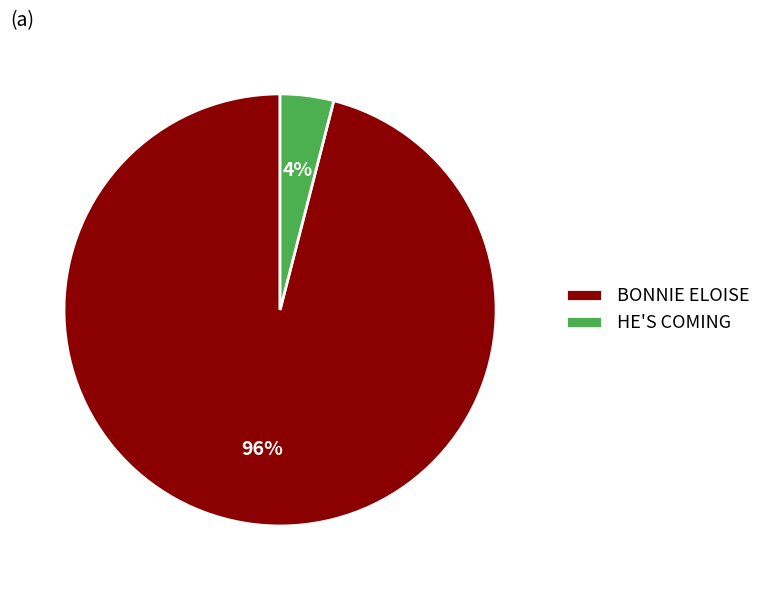

Which slice is the smallest?

HE'S COMING